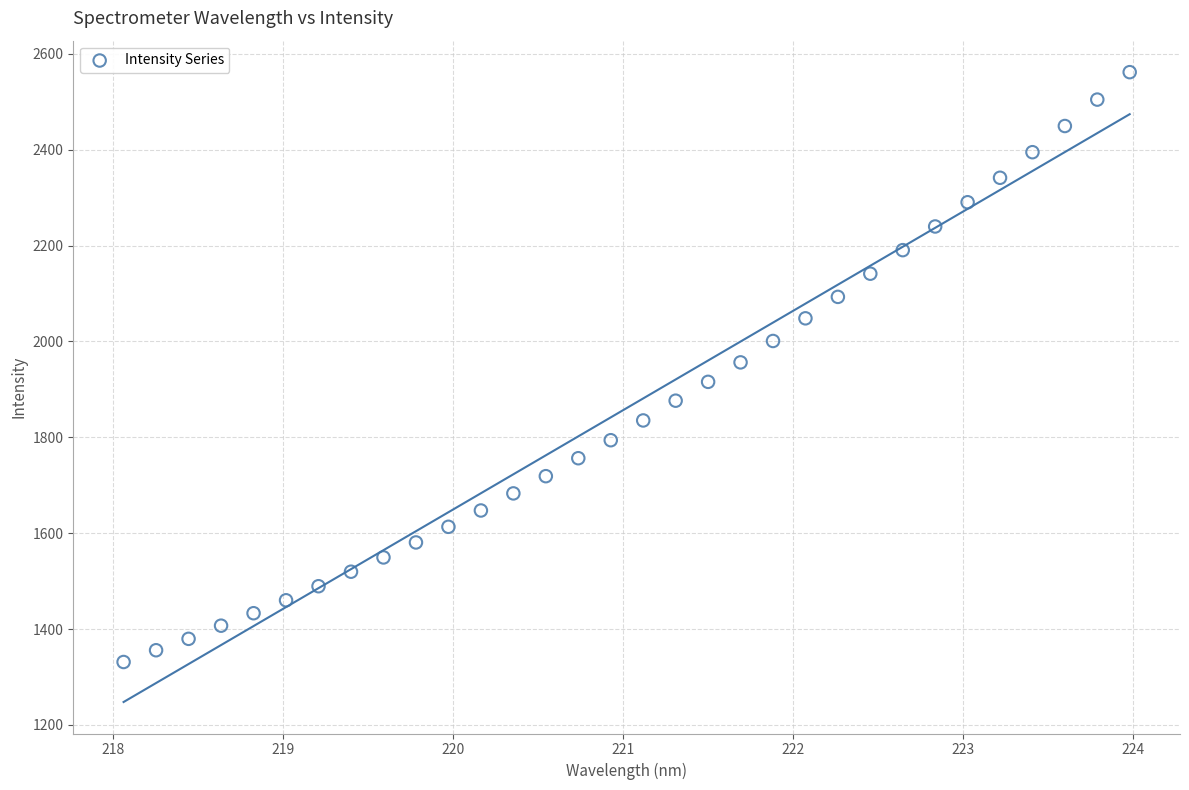

What is the range of X values (max minus min)?

5.9